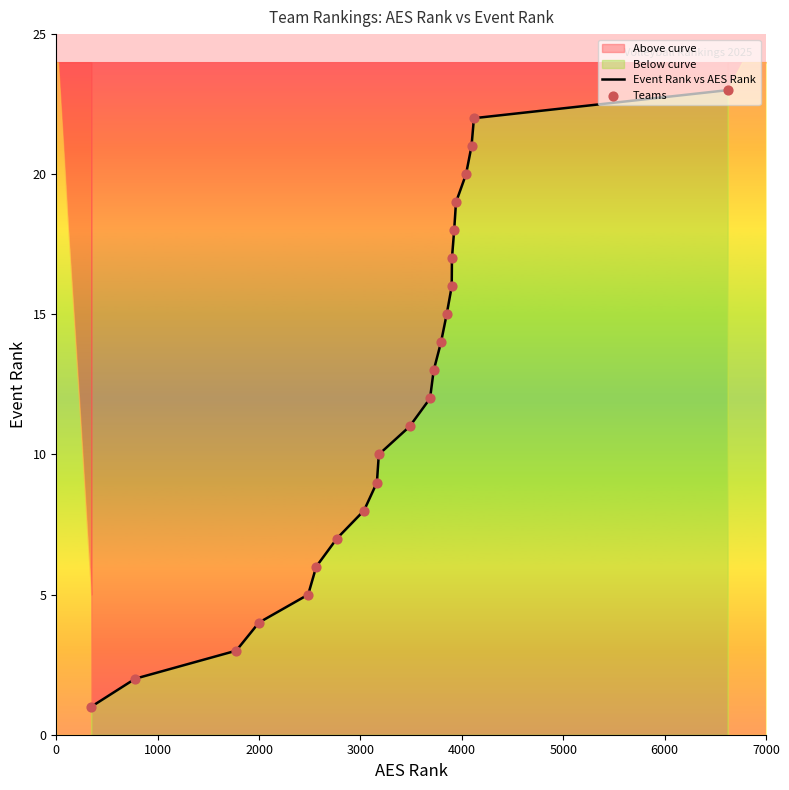

Is the value of Event Rank vs AES Rank at 7000 greater than the value of Teams at 14?

No